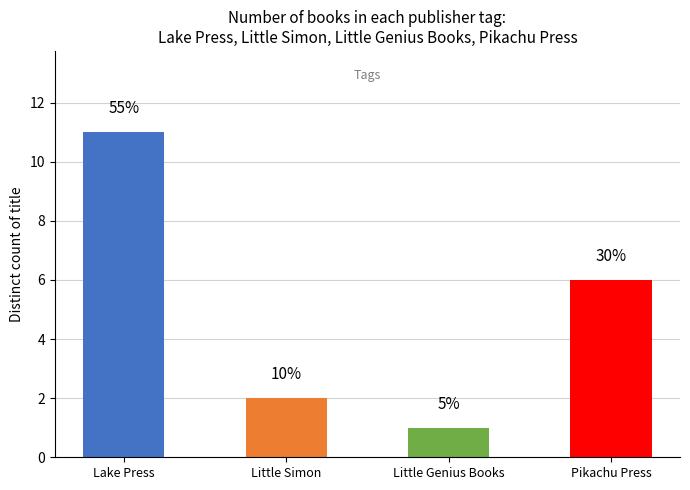

Are the bars horizontal?

No